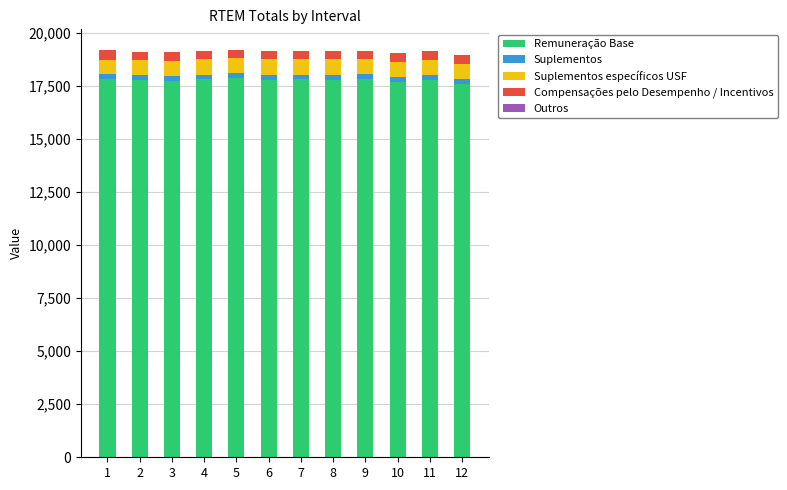

The Remuneração Base series shows 17698.0 at 10. True or false?

True